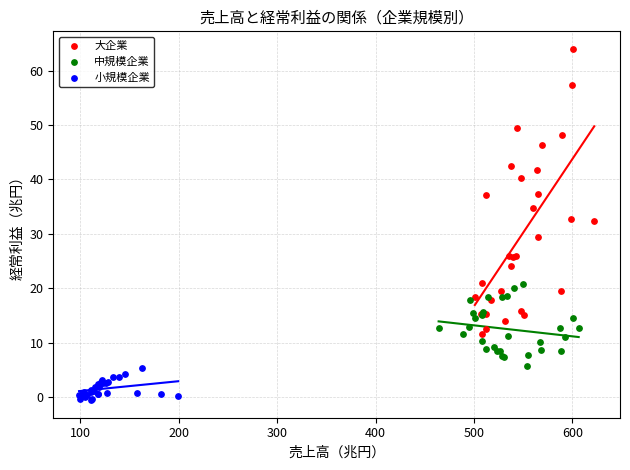

Which series contains the highest Y value?

大企業